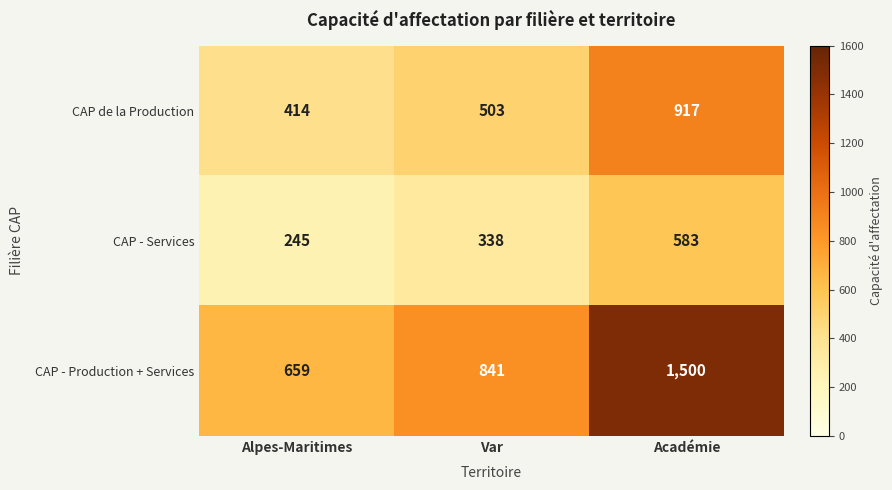

What is the approximate value of CAP - Production + Services at Académie, to the nearest 100?

1500